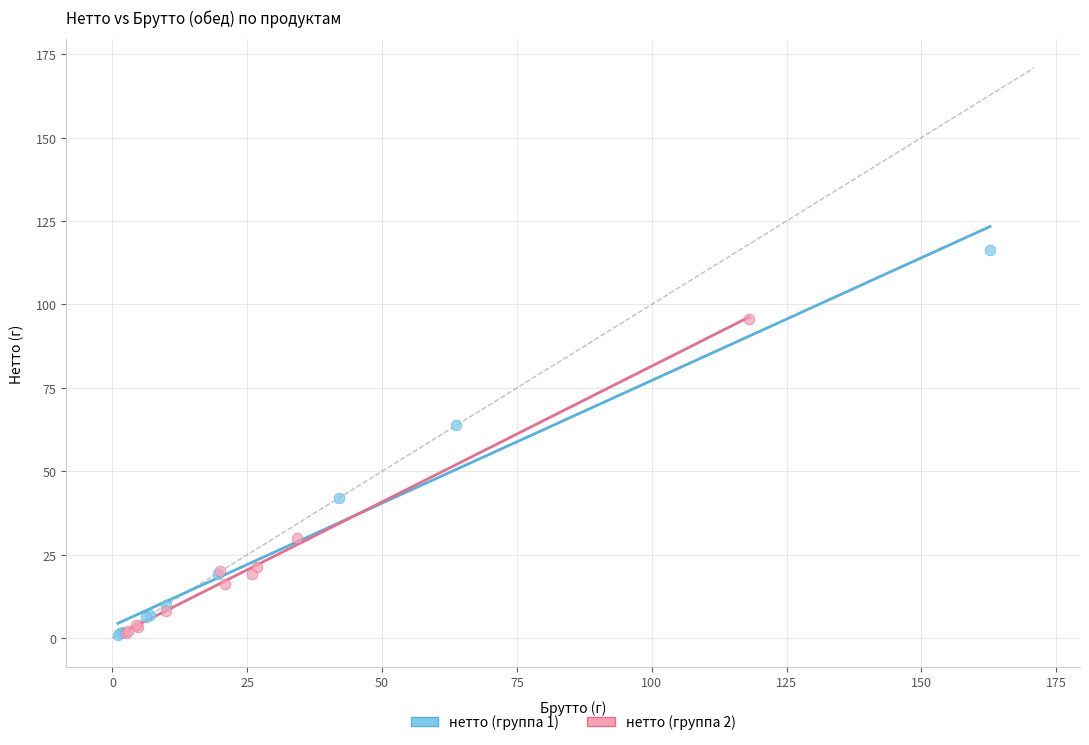

Which series has the widest spread of Y values?

нетто (группа 1)